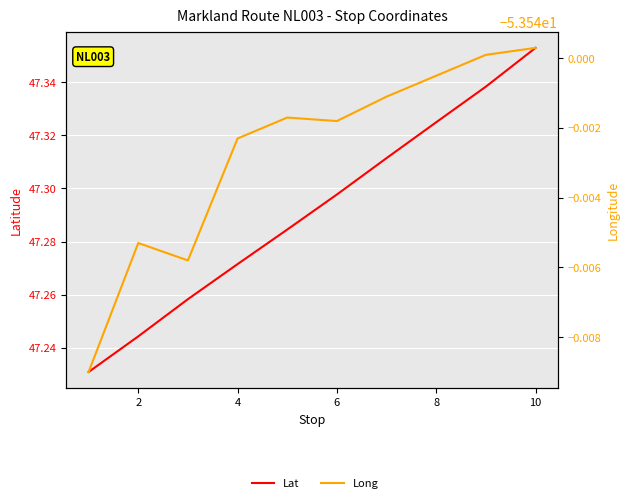

At how many categories does at least one series exceed -50?

10